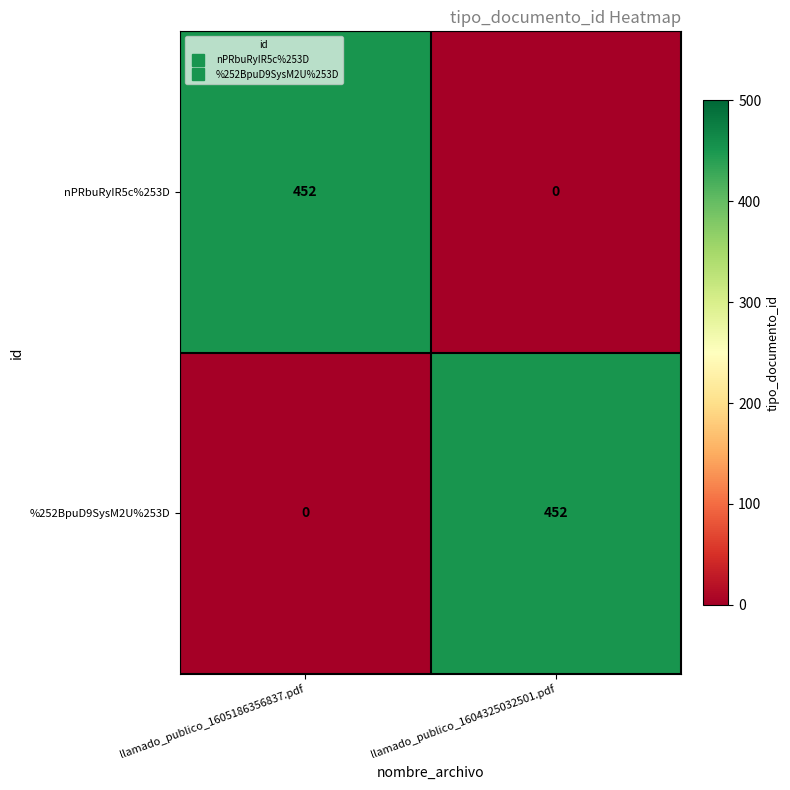

At which label does nPRbuRyIR5c%253D reach its peak?

llamado_publico_1605186356837.pdf